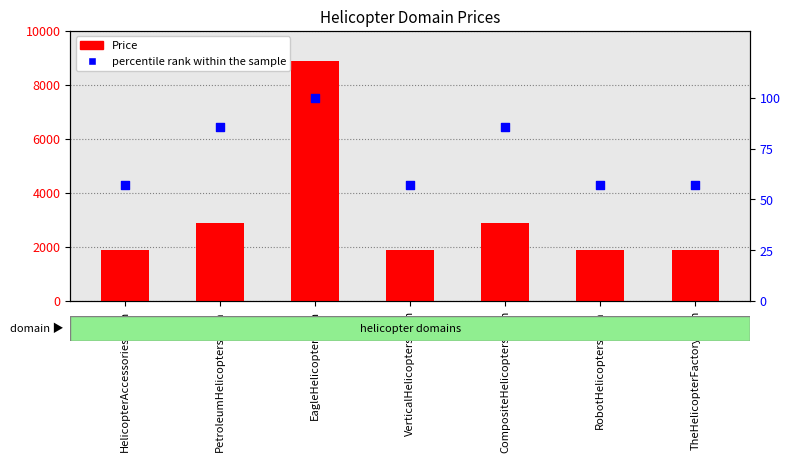

Which series has the widest spread of Y values?

Price